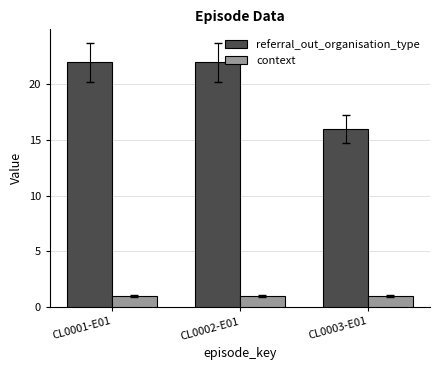

The value of referral_out_organisation_type at CL0001-E01 is 38. True or false?

False